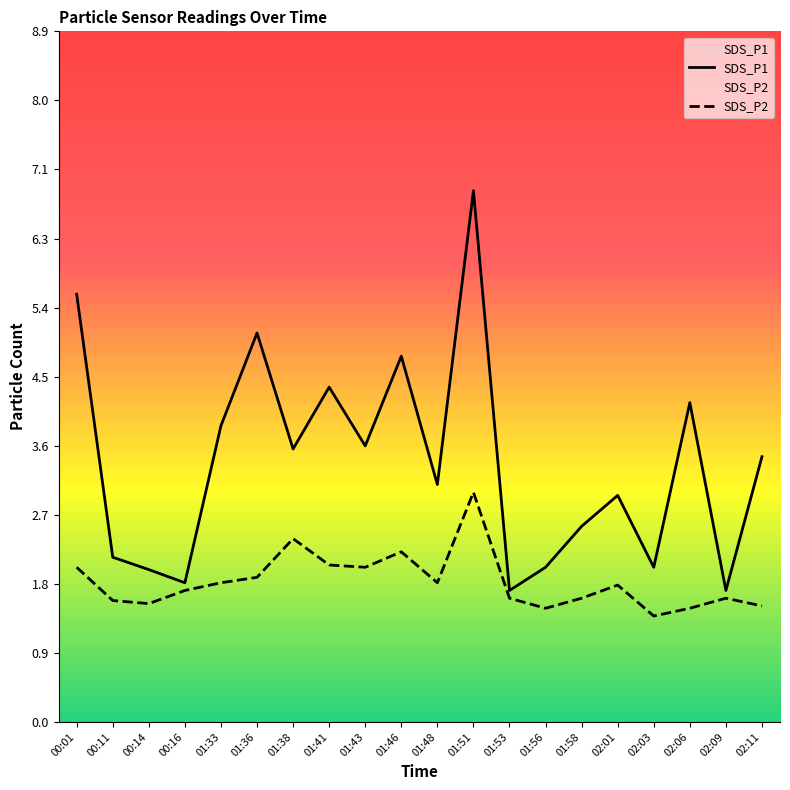

True or false: SDS_P2 has more than 2 points higher than both neighbors.

True